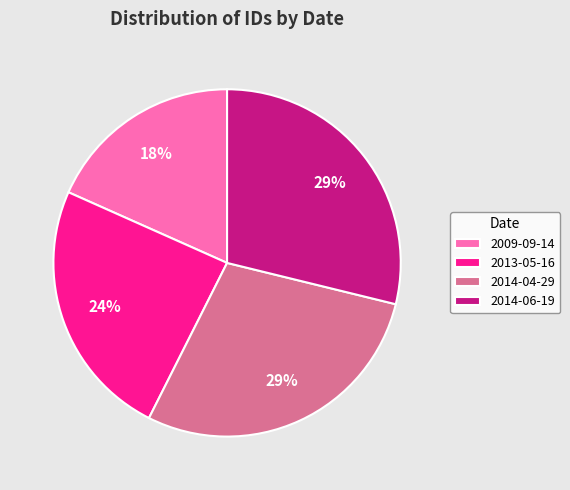

To the nearest percent, what is the average slice percentage?

25%